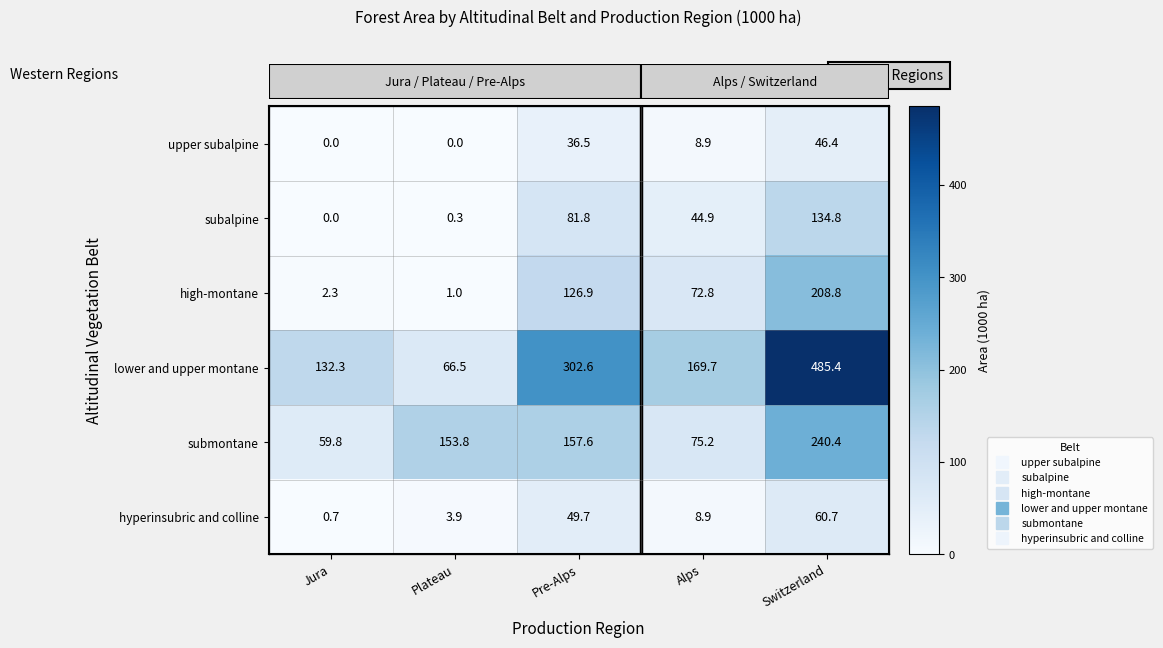

What is the approximate value of high-montane at Switzerland?

208.8